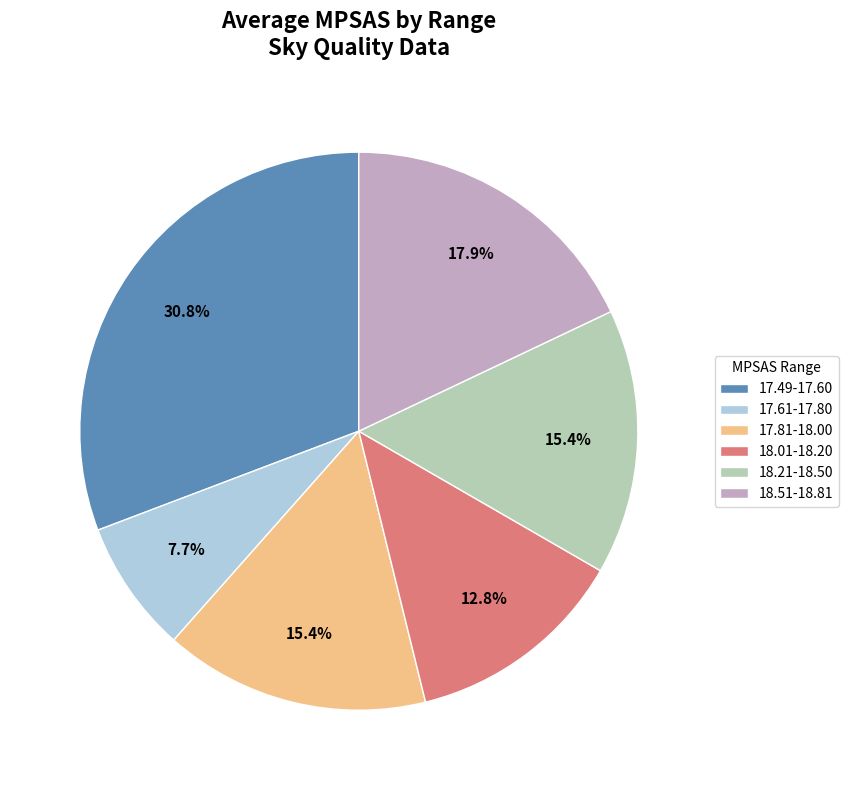

How many segments does this pie chart have?

6